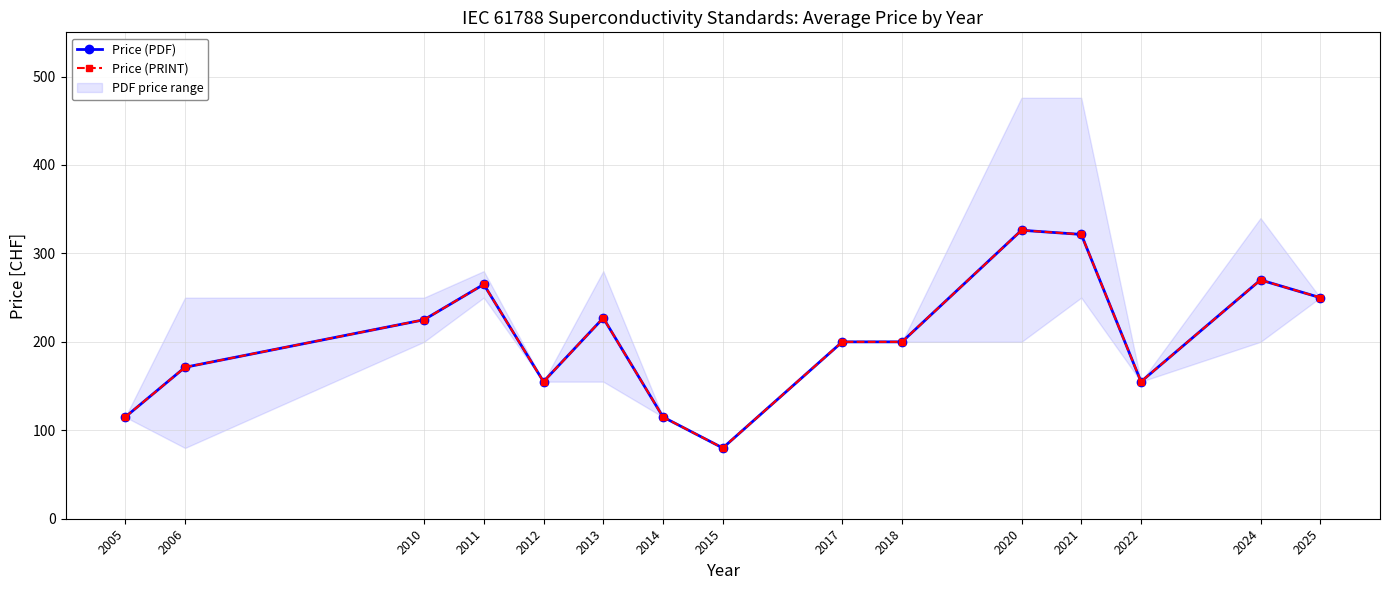

What is the total value across all series at 2011?

530.0